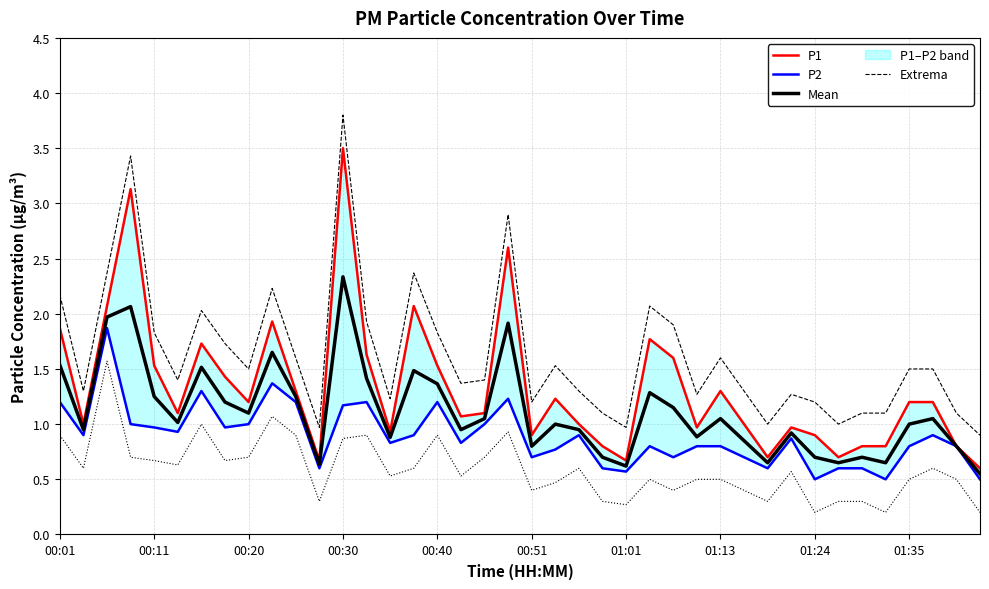

True or false: Mean and Extrema cross at least once.

False